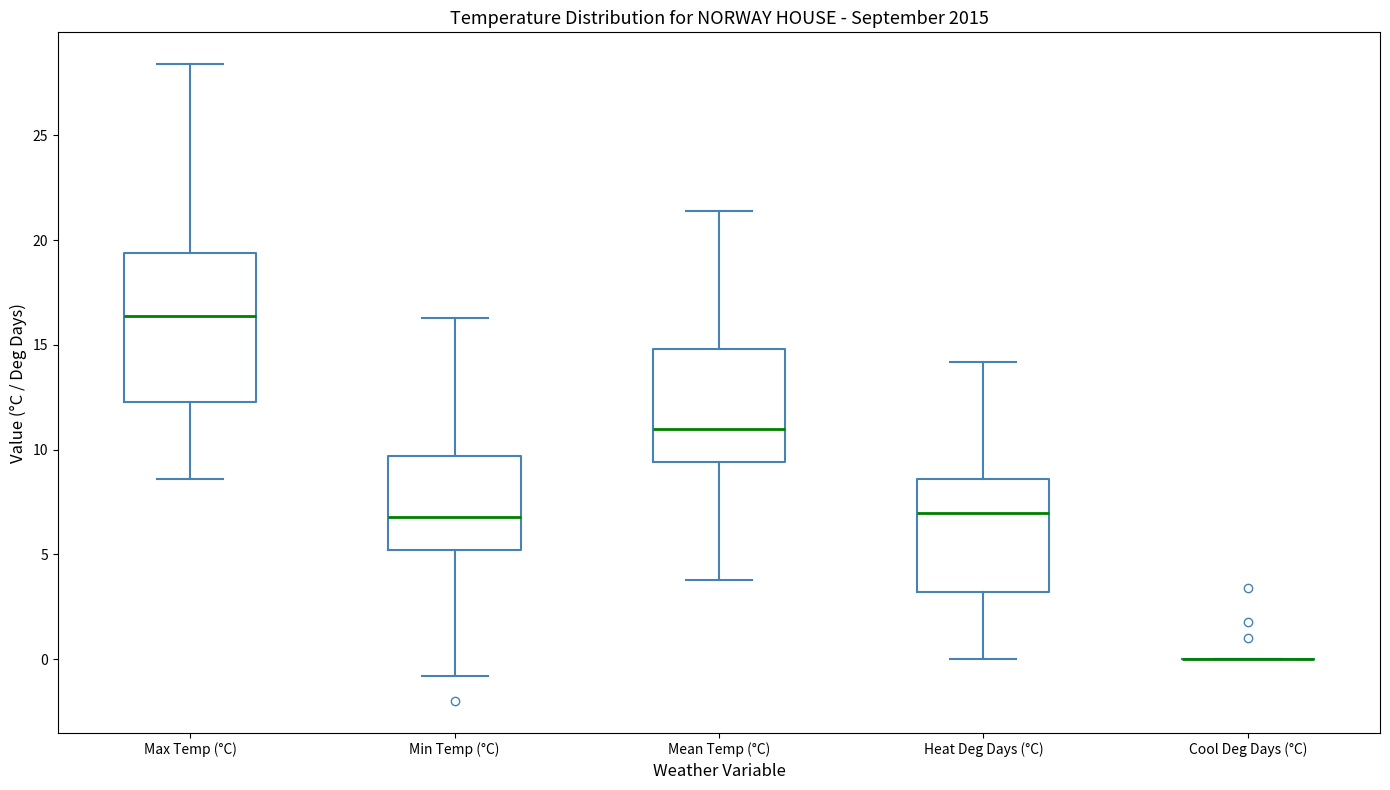

Reading left to right, transcribe this box plot: for each box, give where its median line is, the range the box spans, and where its two whiskers end, as read against the y-axis. The values are not printed on the chart, so give them approximately, as read against the axis.

Max Temp (°C): median 16.5, box 12.5 to 19.5, whiskers 8.5 to 28.5
Min Temp (°C): median 7.0, box 5.0 to 9.5, whiskers -1.0 to 16.5
Mean Temp (°C): median 11.0, box 9.5 to 15.0, whiskers 4.0 to 21.5
Heat Deg Days (°C): median 7.0, box 3.0 to 8.5, whiskers 0.0 to 14.0
Cool Deg Days (°C): box collapsed to a line at 0.0, whiskers 0.0 to 0.0